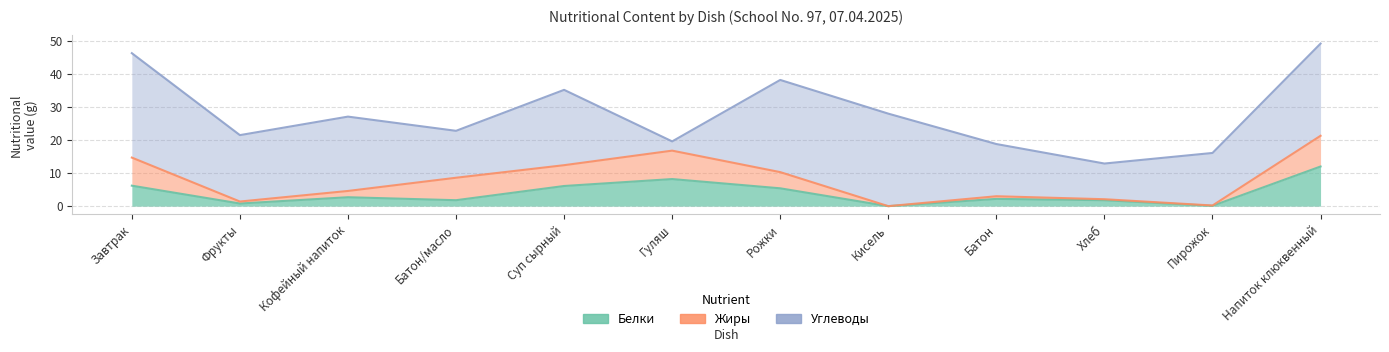

What is the label of the 3rd point from the right?

Хлеб